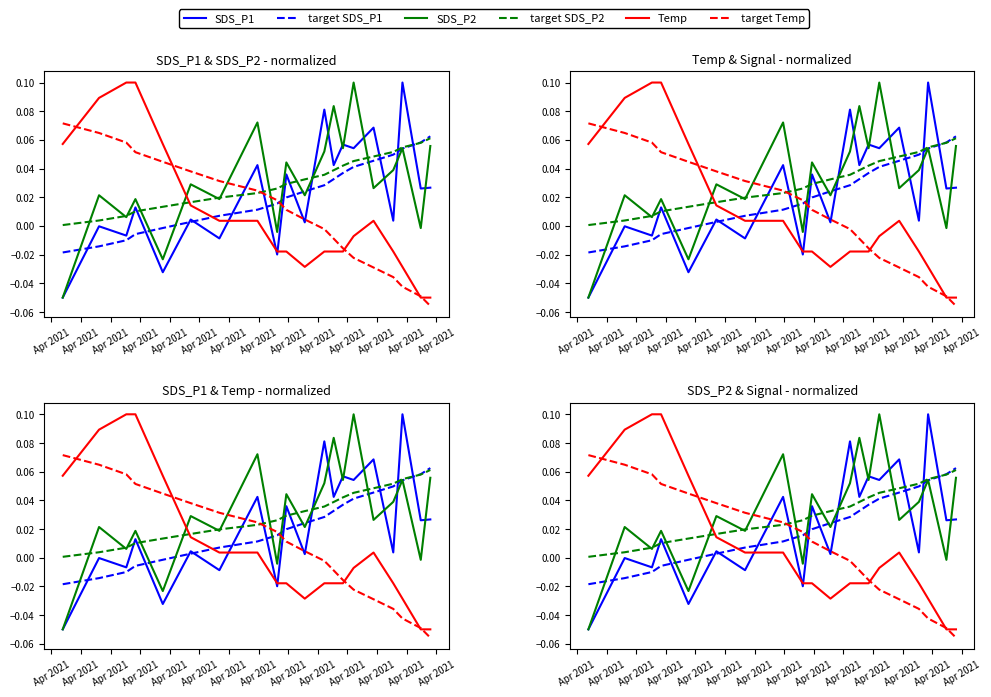

How many distinct data groups are displayed?

6